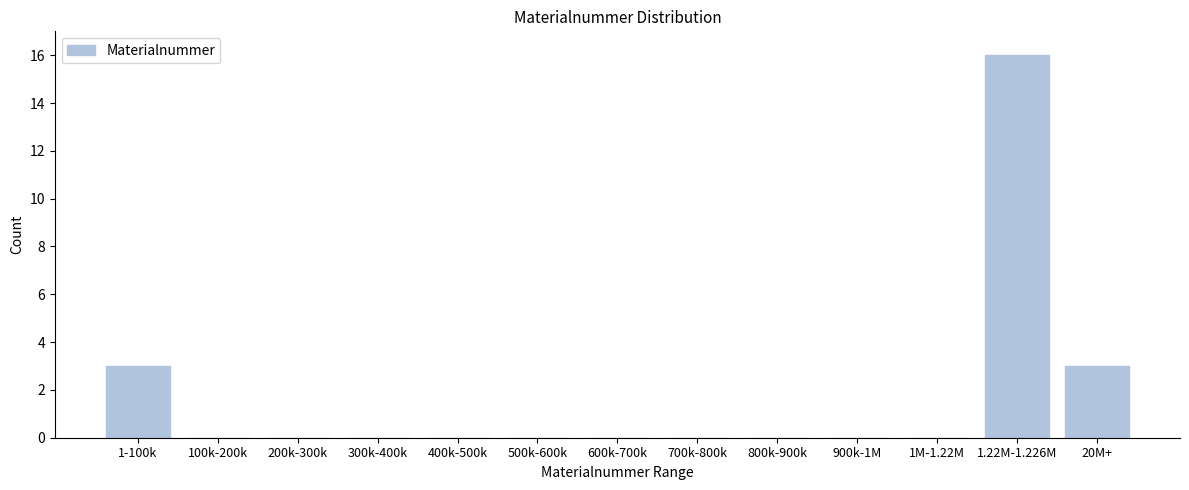

Reading left to right, what are all the values shown in this chart?

1-100k=3	100k-200k=0	200k-300k=0	300k-400k=0	400k-500k=0	500k-600k=0	600k-700k=0	700k-800k=0	800k-900k=0	900k-1M=0	1M-1.22M=0	1.22M-1.226M=16	20M+=3